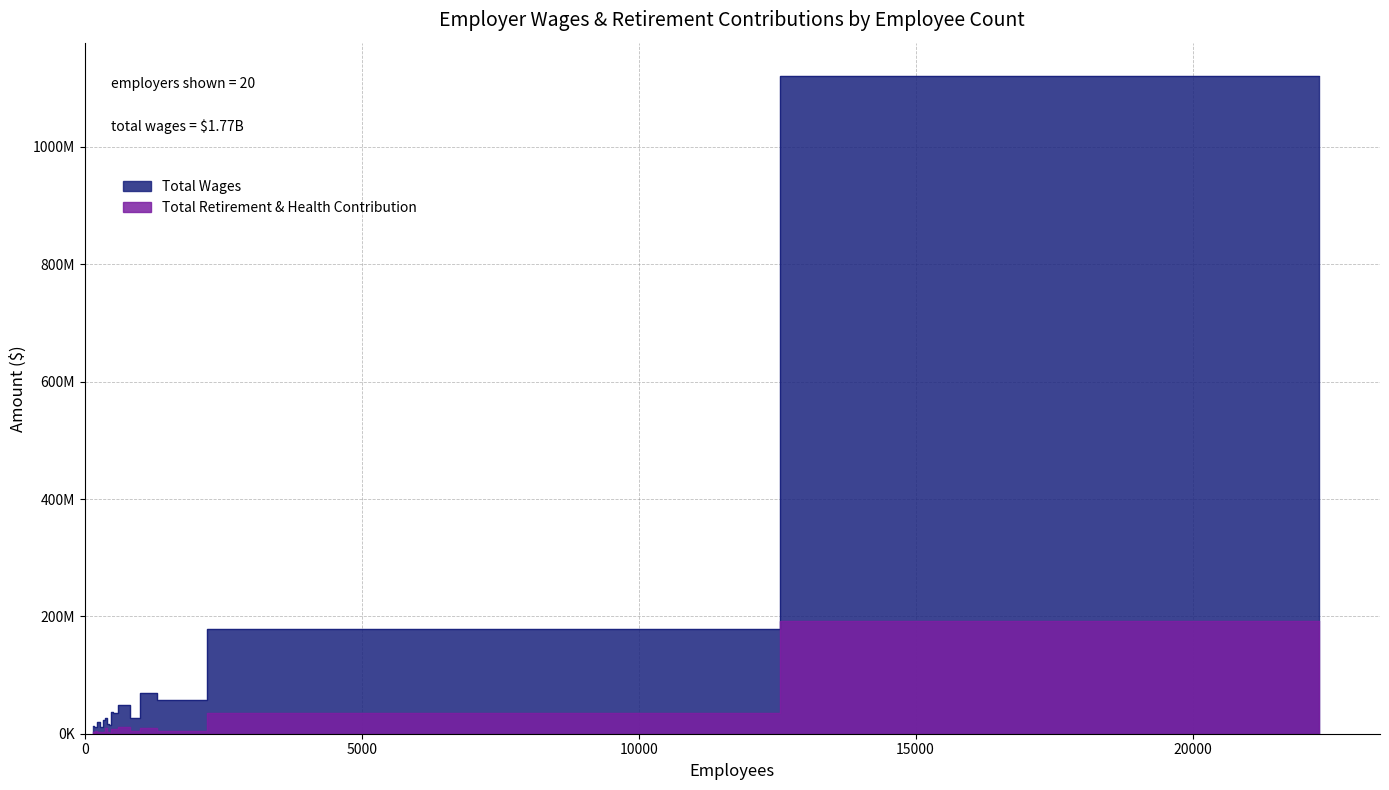

How many distinct data groups are displayed?

2